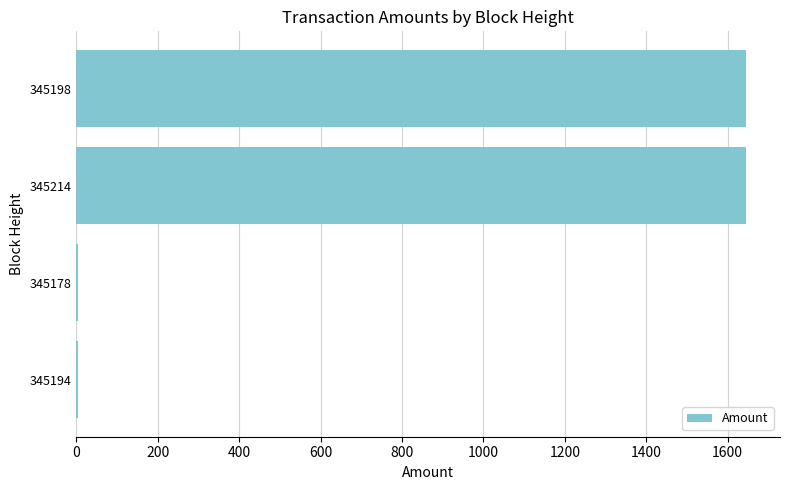

The chart shows a value of 4.1 at 345178. True or false?

True